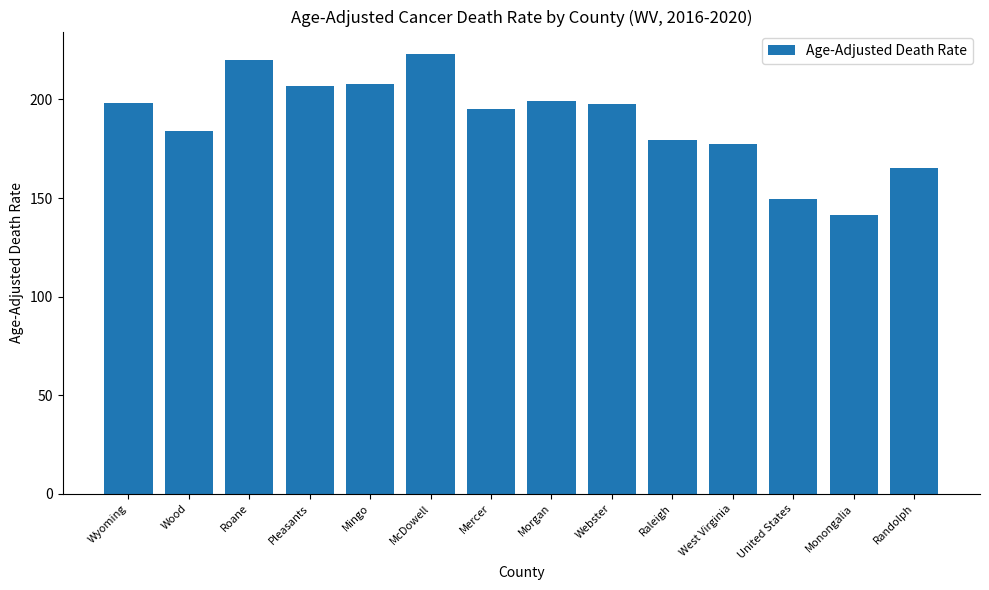

What is the difference between the maximum and minimum values?

81.7